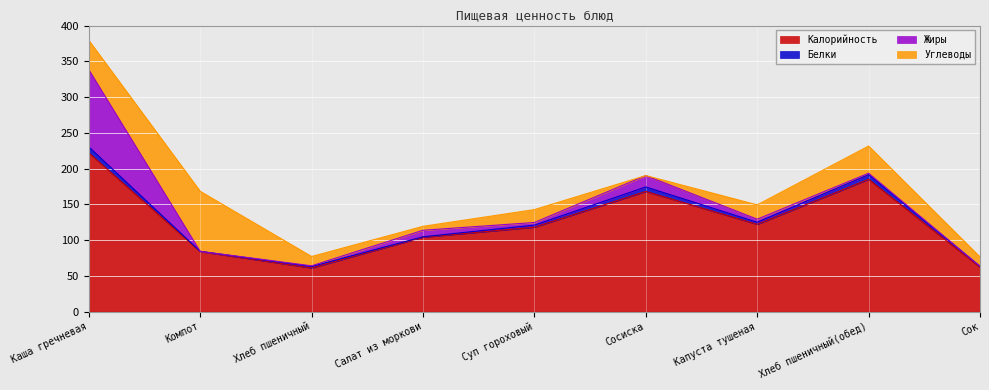

What value does the Калорийность series have at Салат из моркови?

104.0